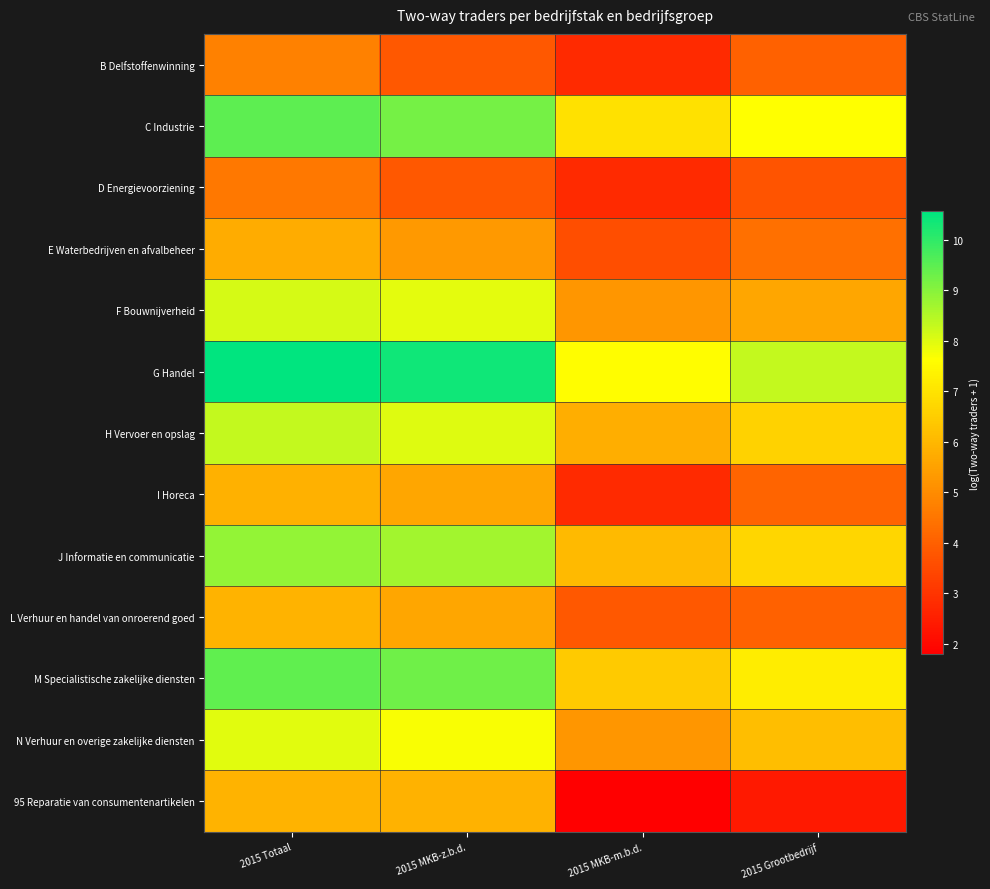

At how many categories does at least one series exceed 2?

4